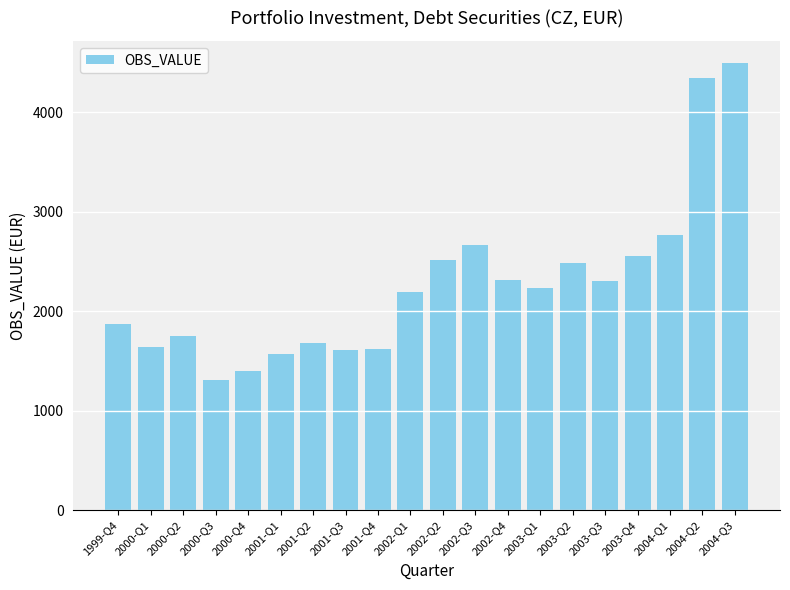

Approximately how many times larger is the value at 2000-Q1 compared to 2000-Q4?

1.2